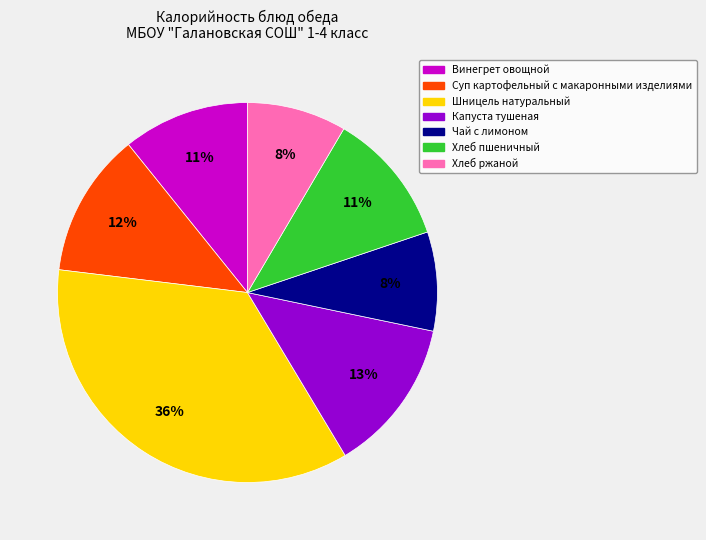

Between Винегрет овощной and Чай с лимоном, which is larger?

Винегрет овощной